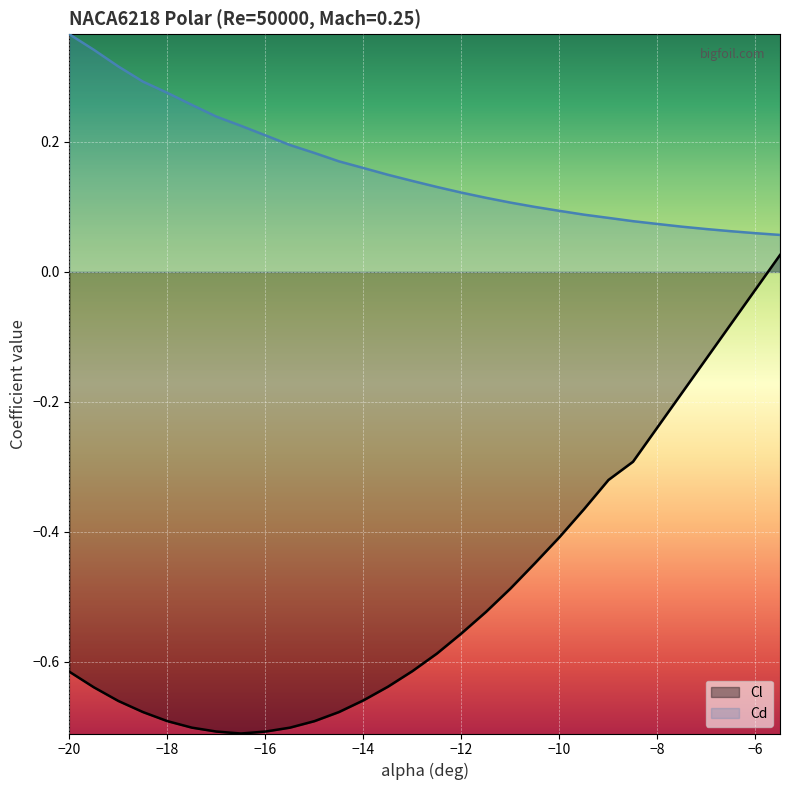

The value of Cl at -6 is -0.0. True or false?

True